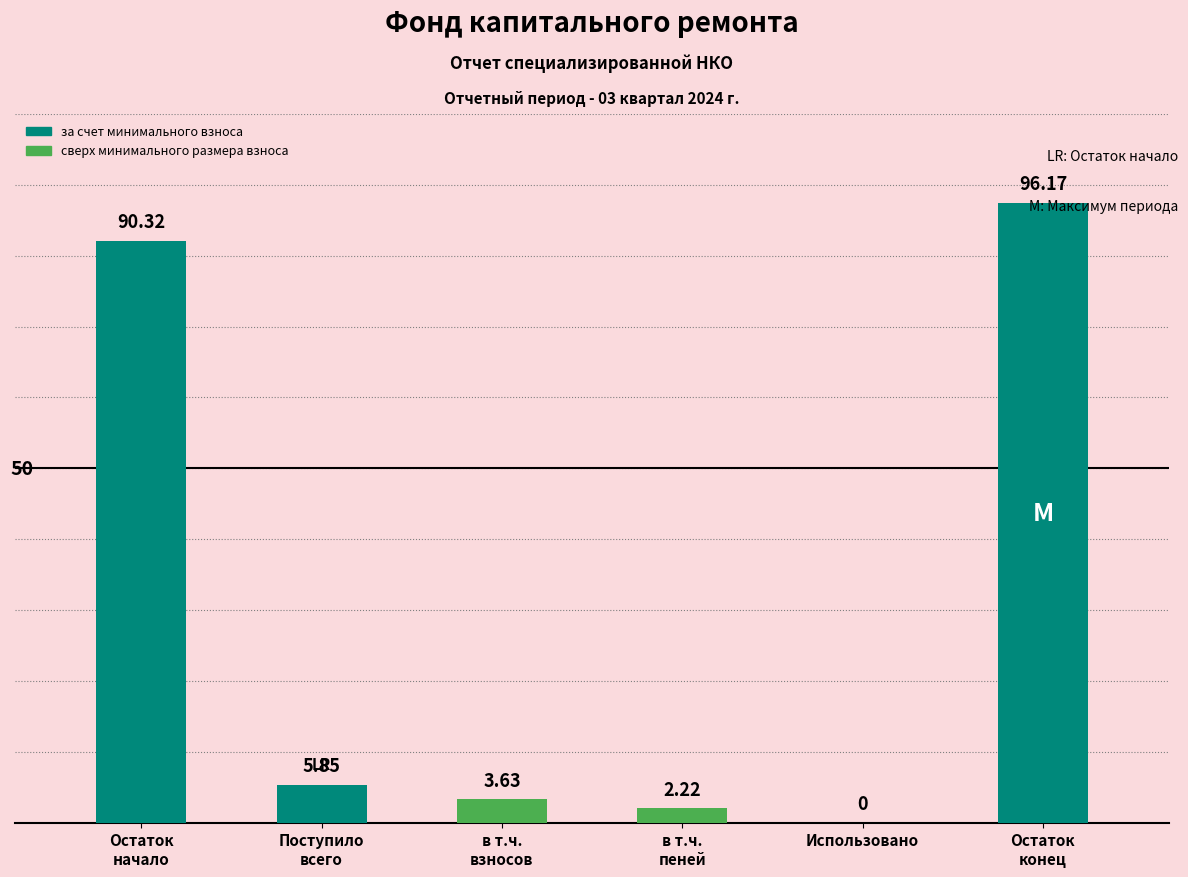

What is the sum of all values?

198.2